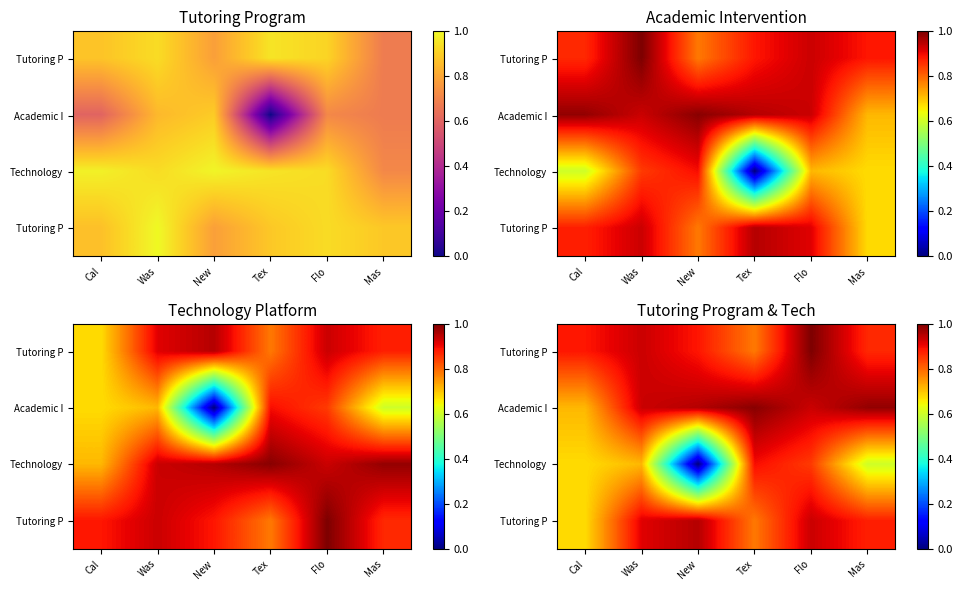

What is the difference between the highest and lowest values at Tex?

0.2